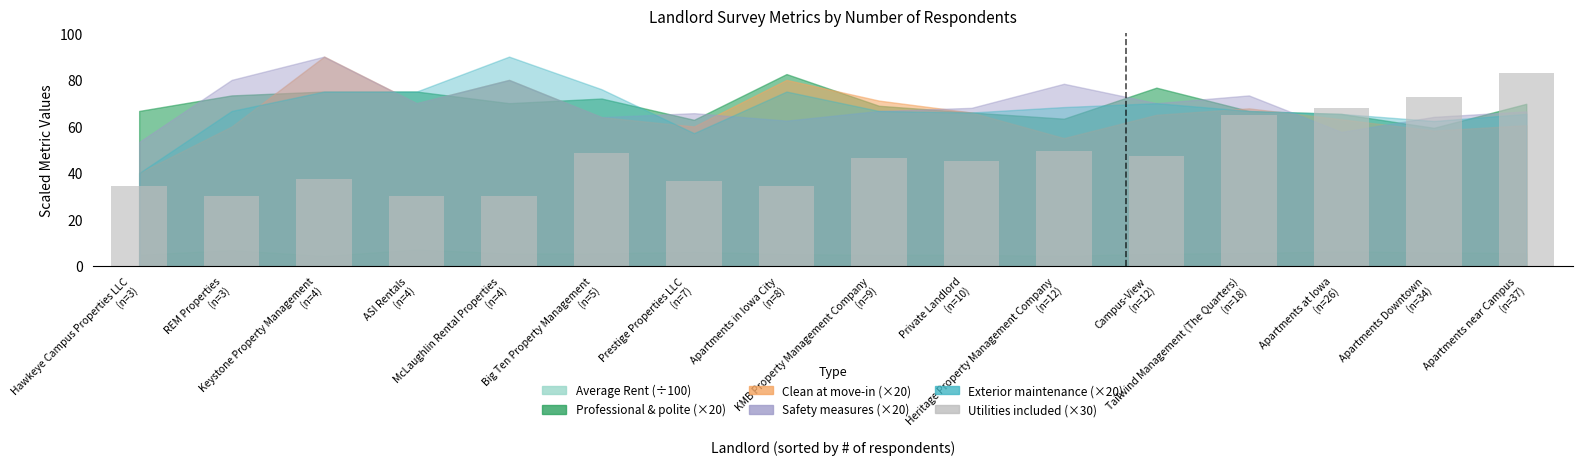

Approximately how many times larger is the value at Keystone Property Management
(n=4) compared to KMB Property Management Company
(n=9)?

0.8